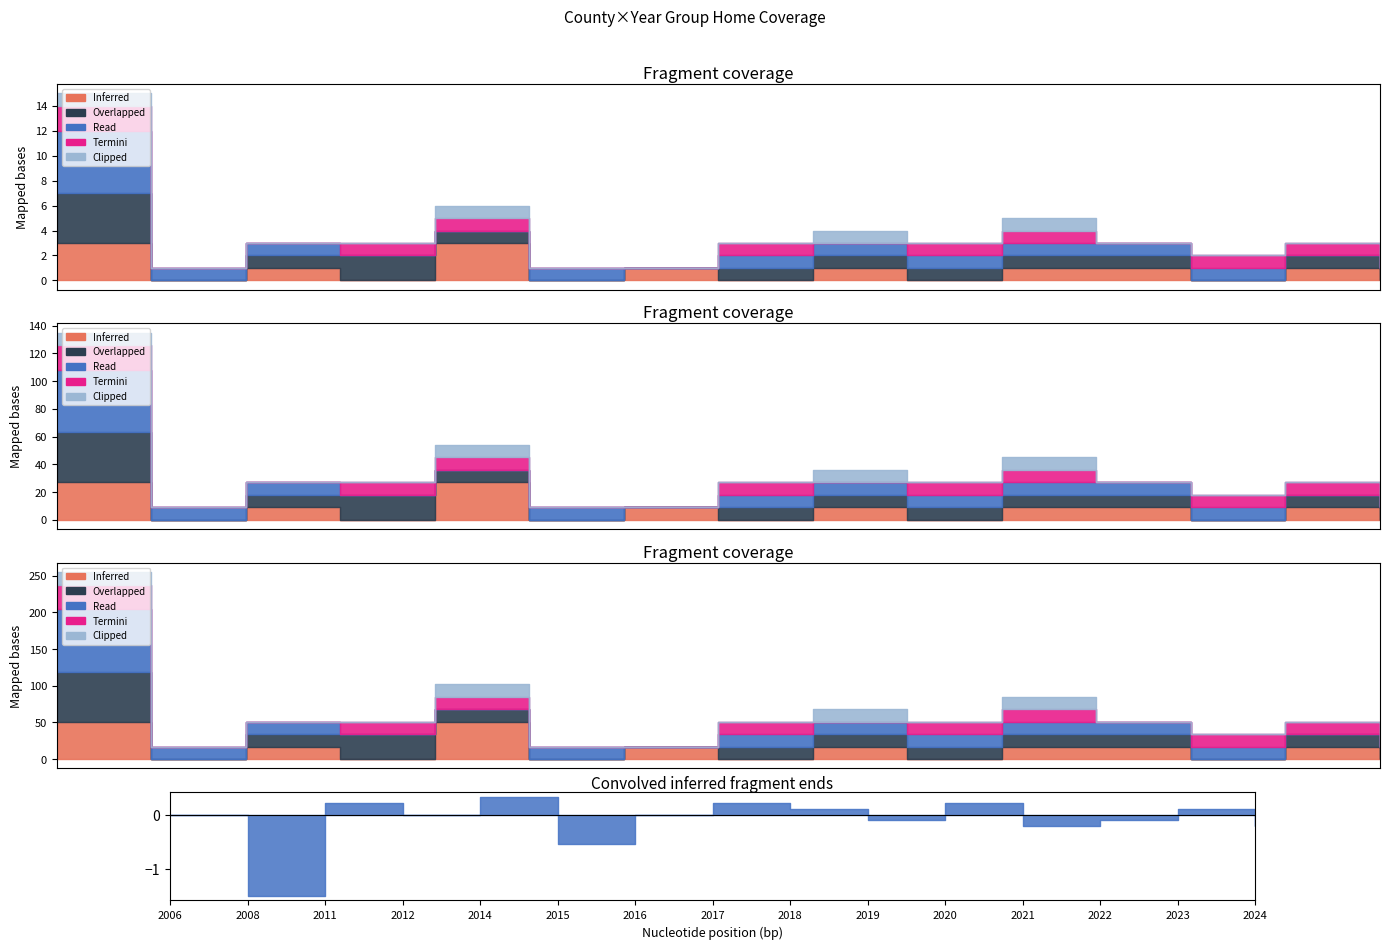

At which category is the sum across all series the highest?

2006